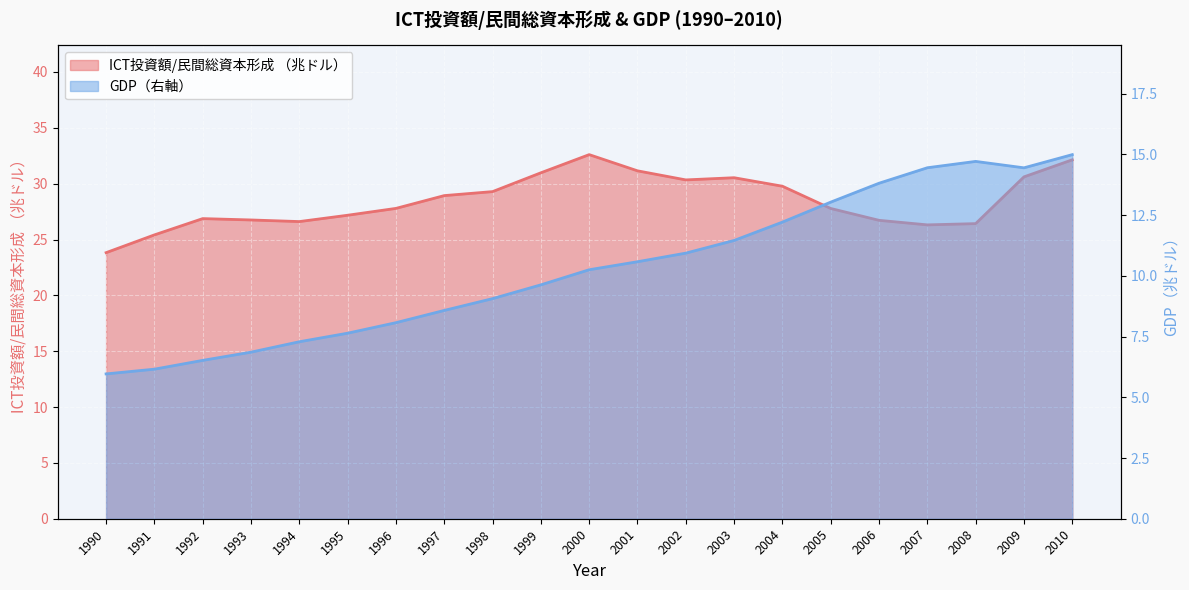

Which series has the largest total across all categories?

ICT投資額/民間総資本形成 （兆ドル）